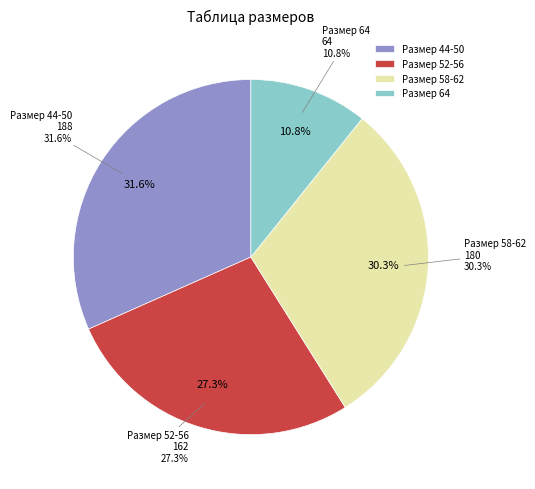

Is it true that 52 is 20% of the pie?

False